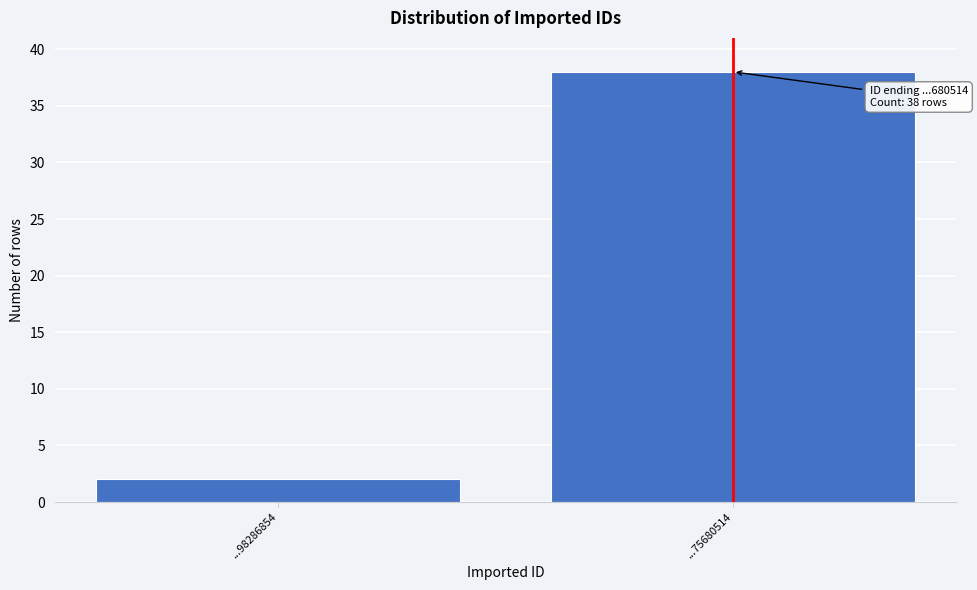

Reading left to right, list all the values displayed in this chart.

...98286854=2	...75680514=38